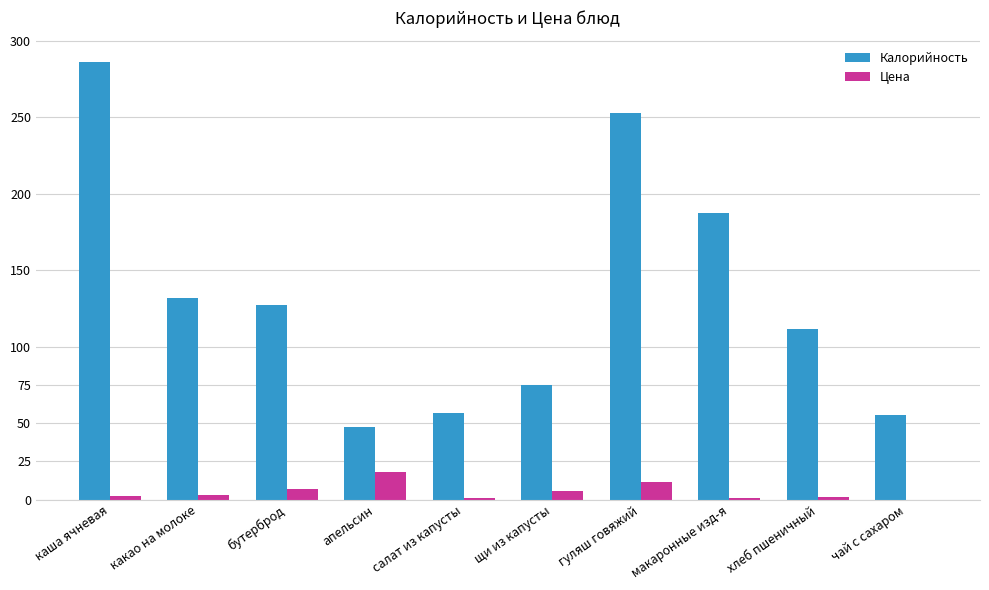

Read the Цена value at апельсин.

18.0